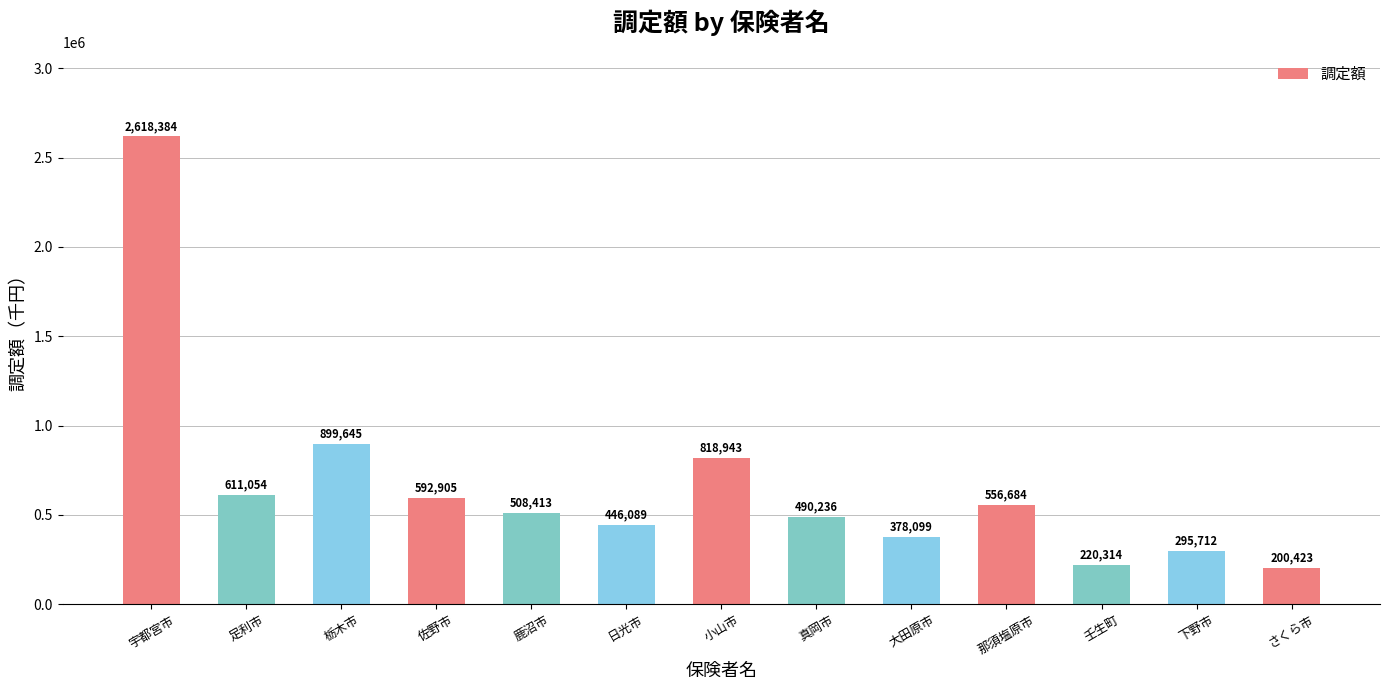

Reading left to right, transcribe all the data shown in this chart.

宇都宮市=2618384	足利市=611054	栃木市=899645	佐野市=592905	鹿沼市=508413	日光市=446089	小山市=818943	真岡市=490236	大田原市=378099	那須塩原市=556684	壬生町=220314	下野市=295712	さくら市=200423